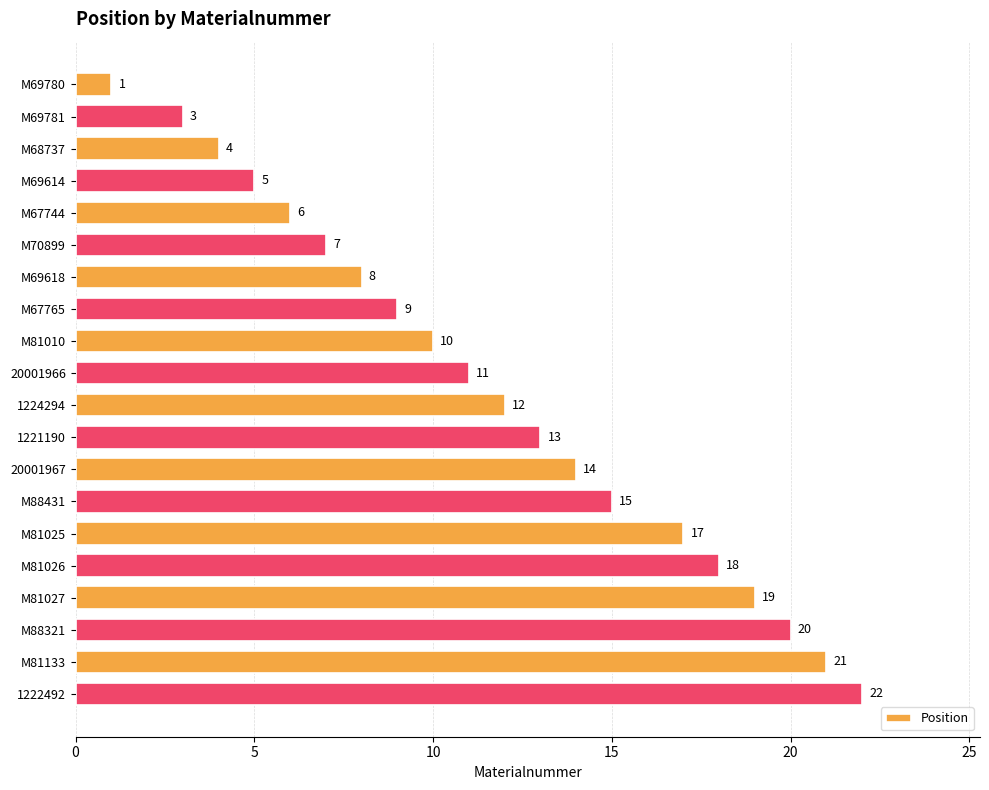

Rank the categories by value from lowest to highest.

M69780, M69781, M68737, M69614, M67744, M70899, M69618, M67765, M81010, 20001966, 1224294, 1221190, 20001967, M88431, M81025, M81026, M81027, M88321, M81133, 1222492